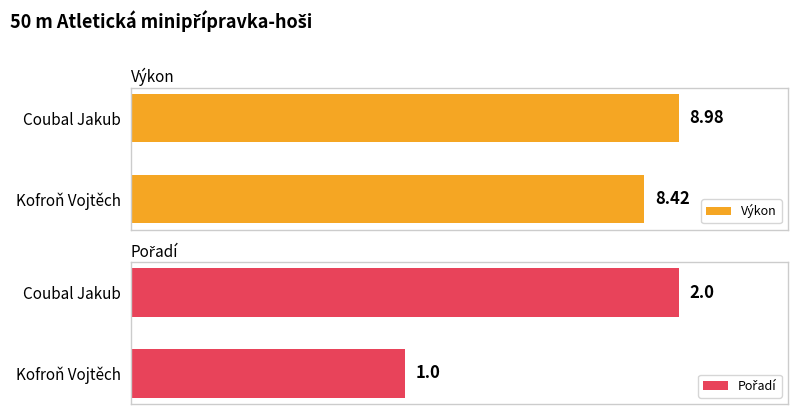

Which category has the highest value in the Výkon series?

Coubal Jakub